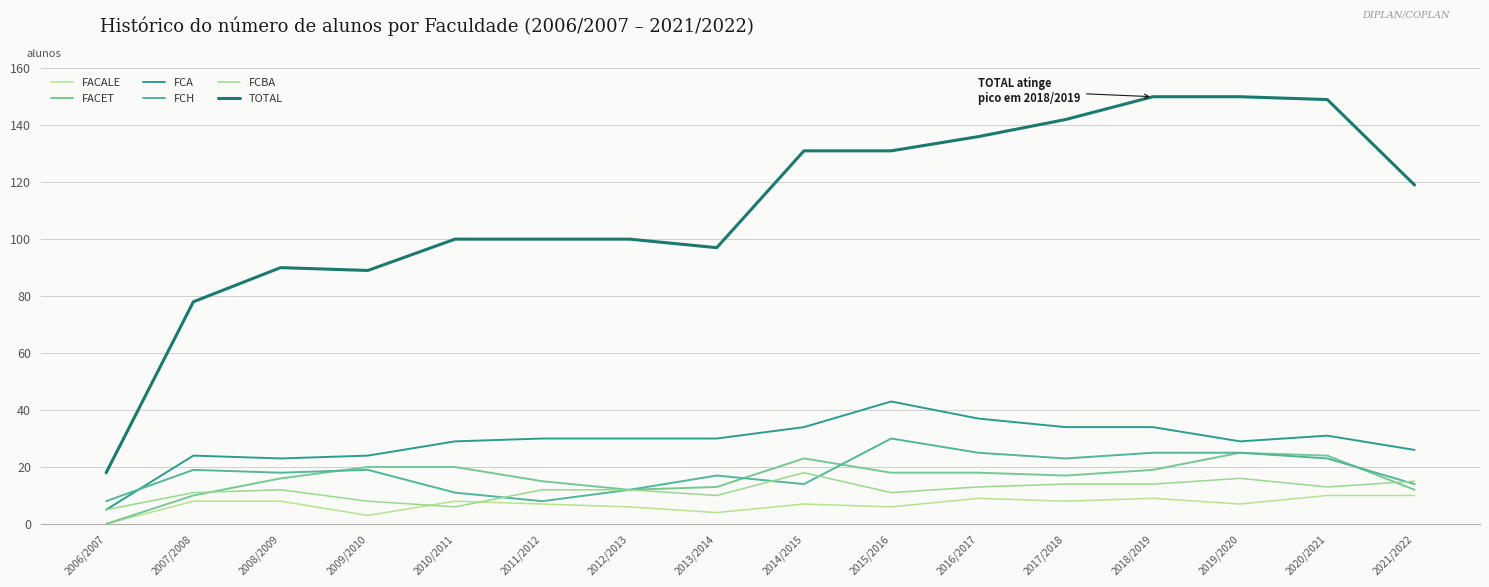

True or false: FACALE and TOTAL cross at least once.

False